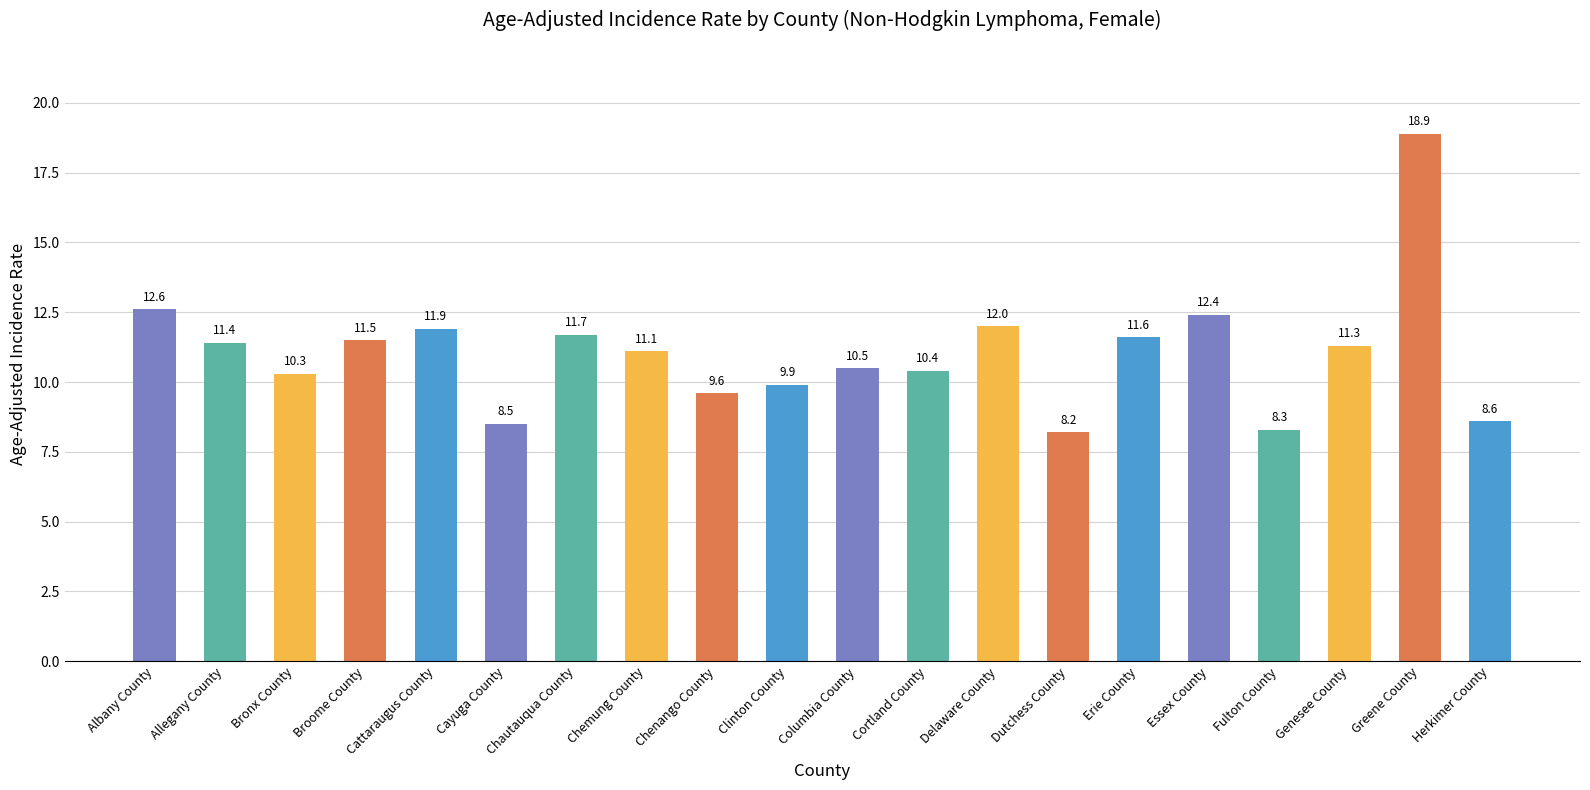

Which has a higher value, Cortland County or Albany County?

Albany County